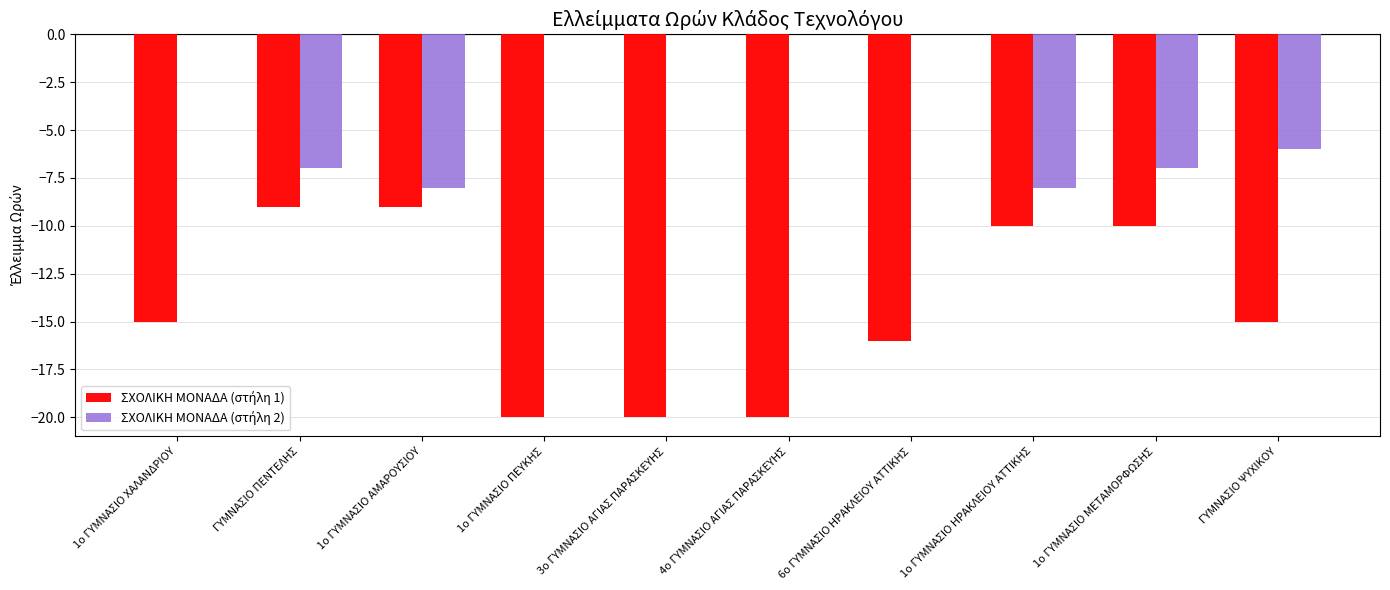

How many distinct data groups are displayed?

2